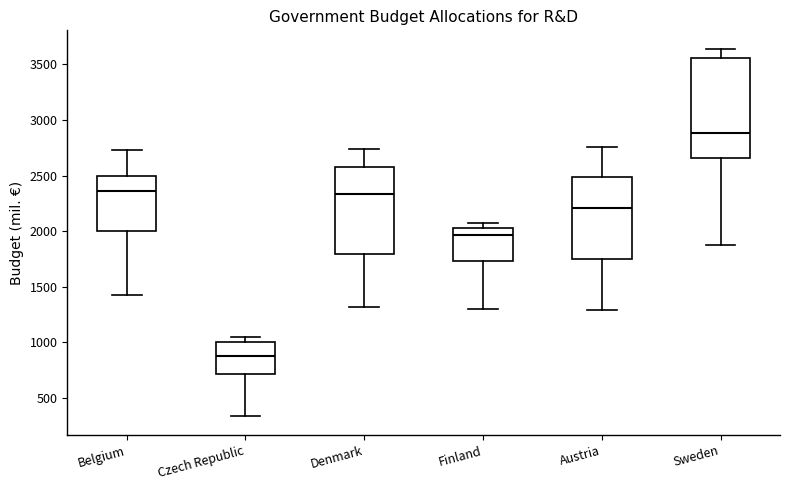

Comparing the boxes themselves (not the whiskers), which one is the tallest?

Sweden